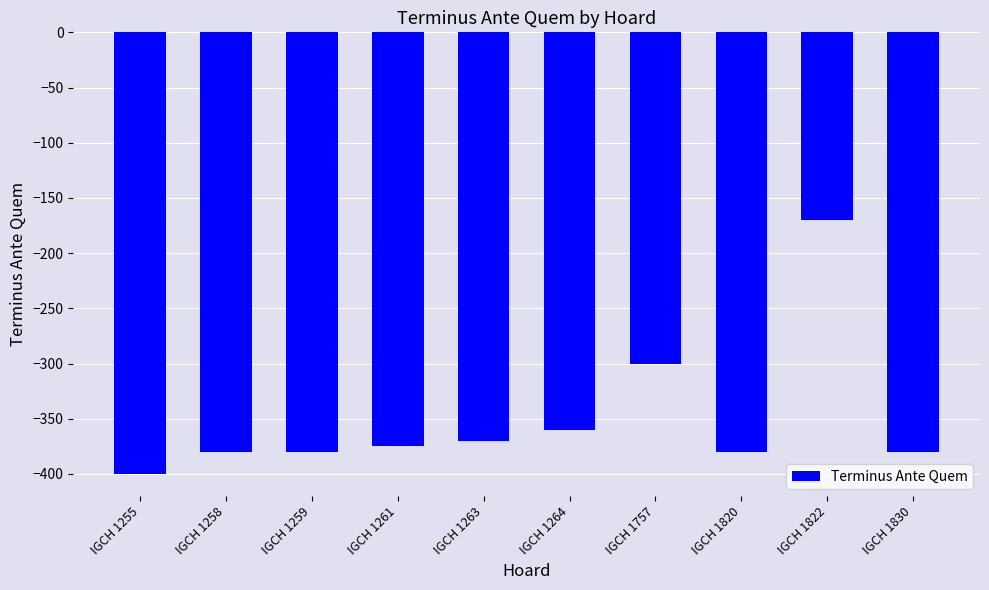

What is the difference between the maximum and second lowest values?

210